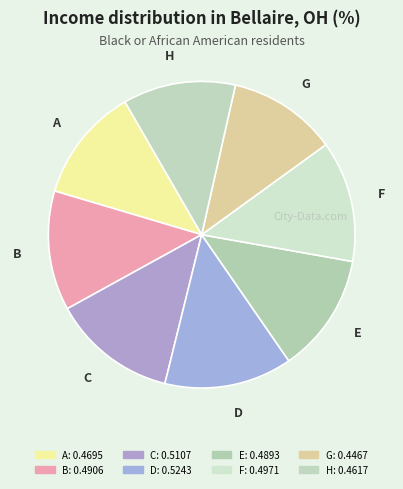

Count the number of slices in the pie.

8